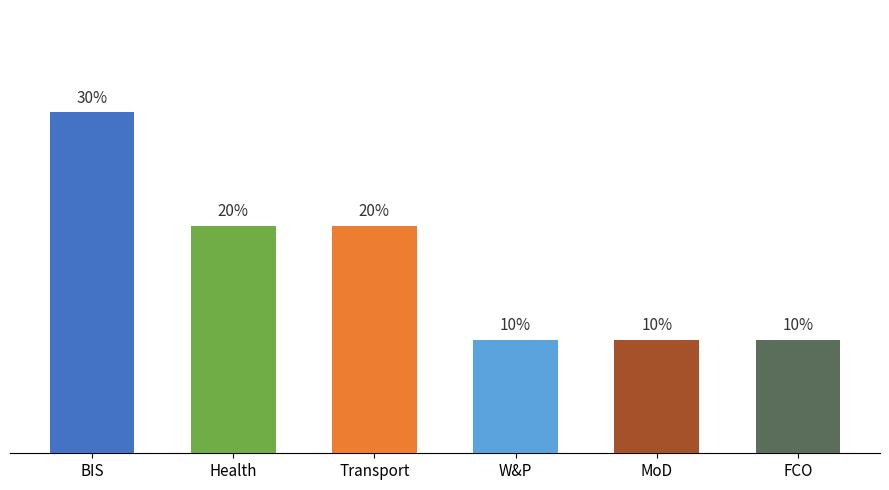

Does the chart contain any negative values?

No